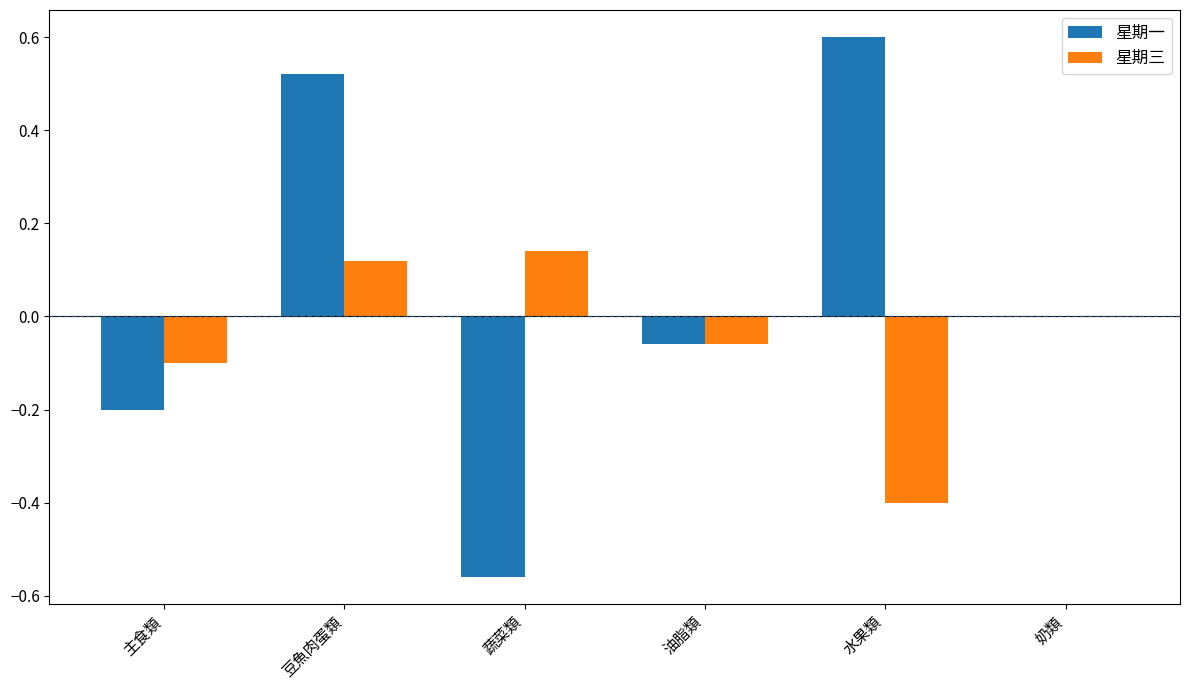

Does the chart contain stacked bars?

No